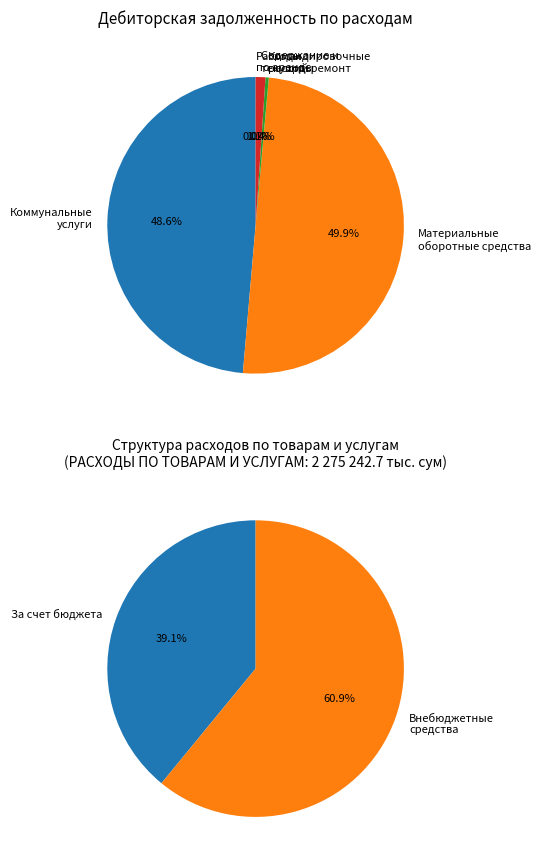

What is the smallest slice in the pie chart?

Расходы по аренде